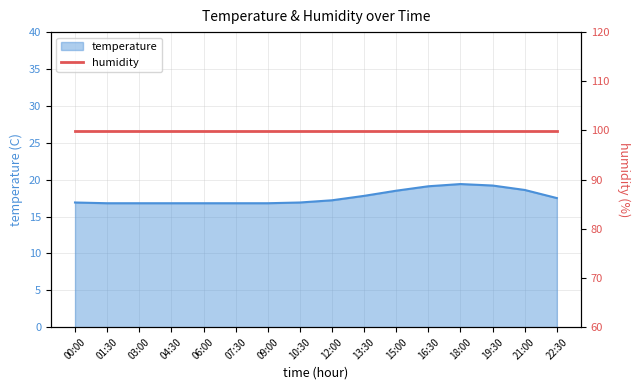

Where does the data first go above 17?

12:00